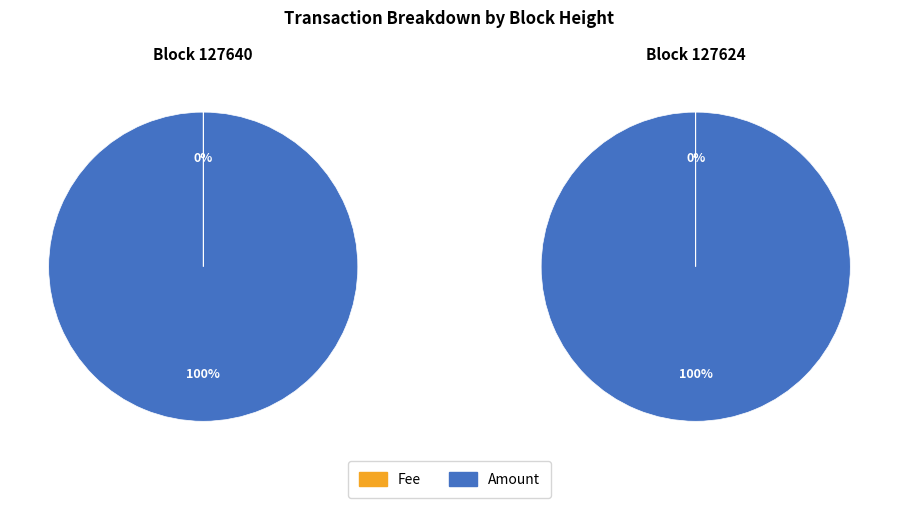

Do 127640 and 127624 together represent more than half of the pie?

Yes